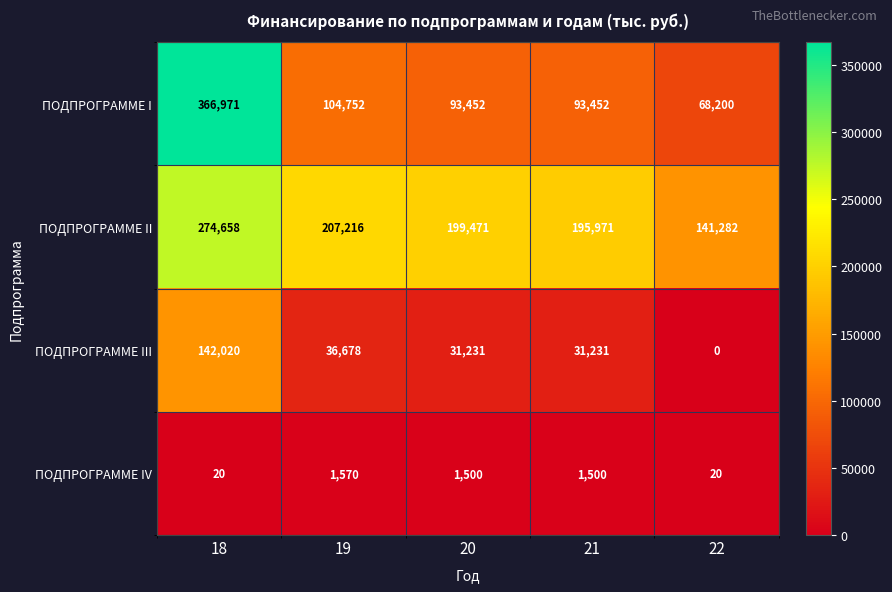

Reading left to right, what are all the values shown in this chart?

ПОДПРОГРАММЕ I: 366971	104752	93452	93452	68200
ПОДПРОГРАММЕ II: 274658	207216	199471	195971	141282
ПОДПРОГРАММЕ III: 142020	36678	31231	31231	0
ПОДПРОГРАММЕ IV: 20	1570	1500	1500	20